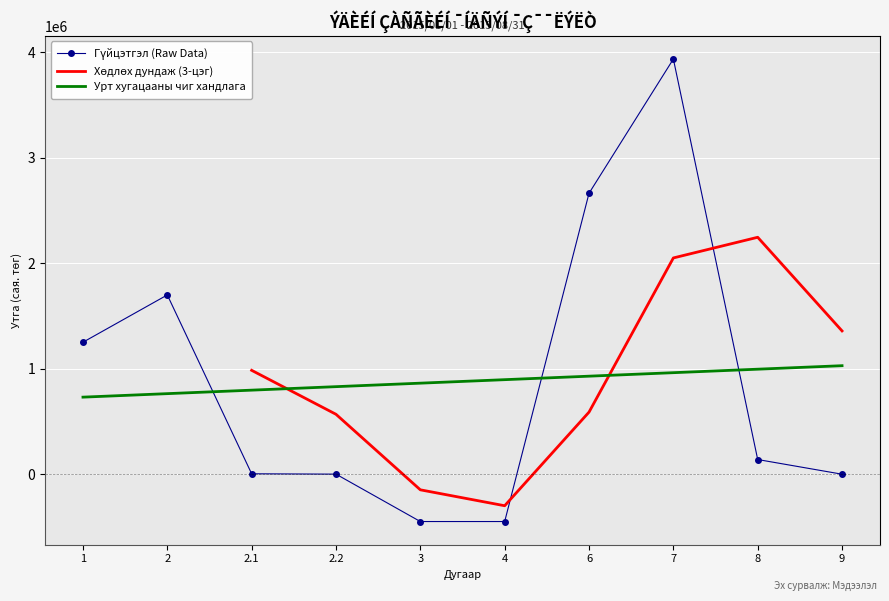

The value at 8 is 139710.7. True or false?

True